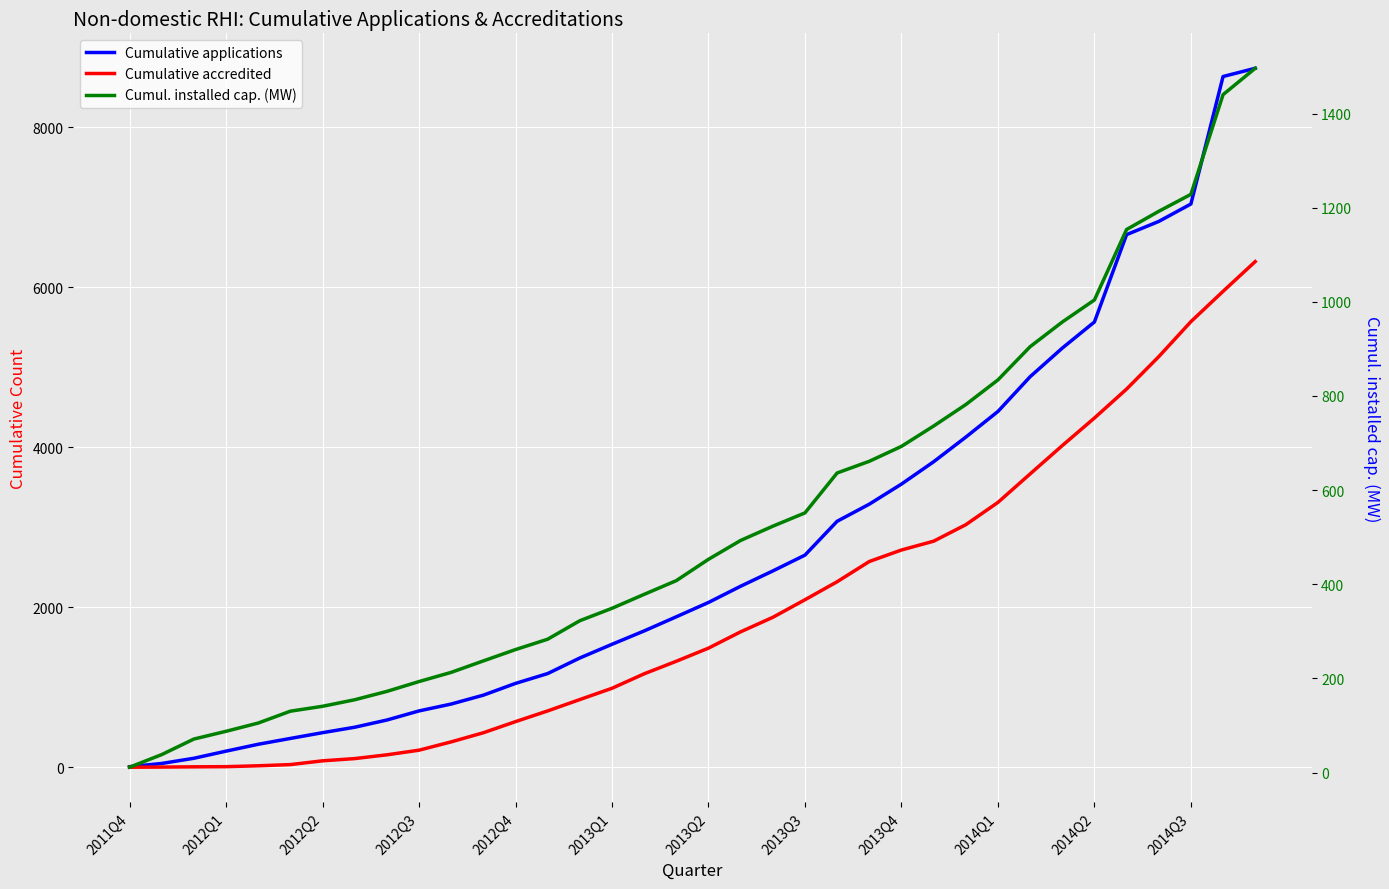

What is the average value of the Cumulative accredited series?

1962.6